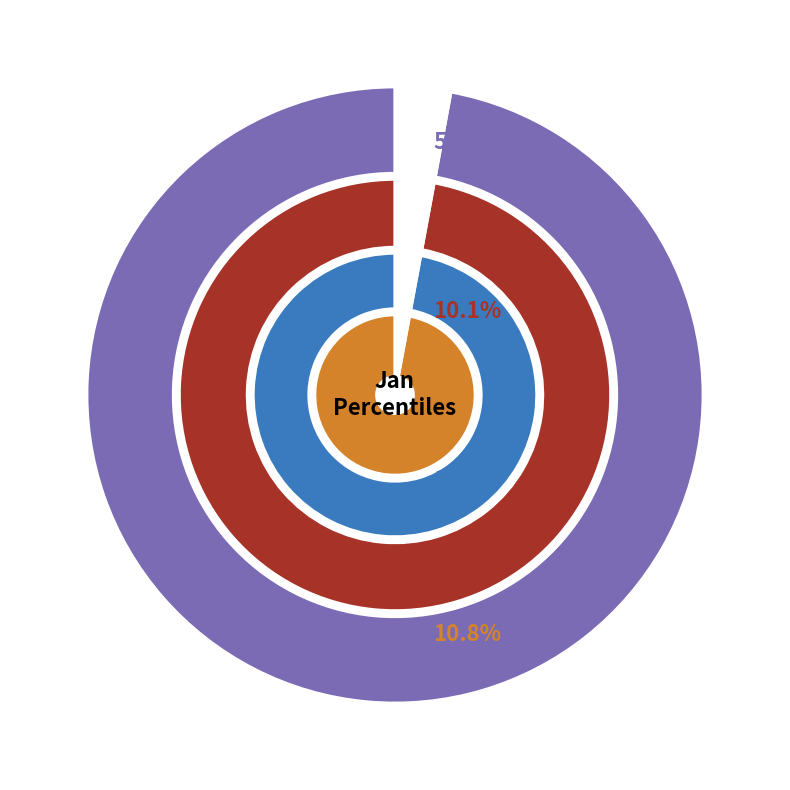

Is there any slice that represents more than half of the pie?

No